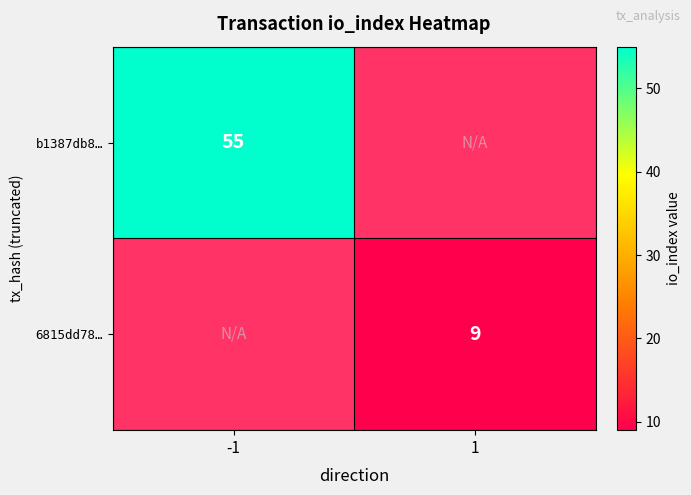

Is it true that 6815dd78… equals 9 at 1?

True